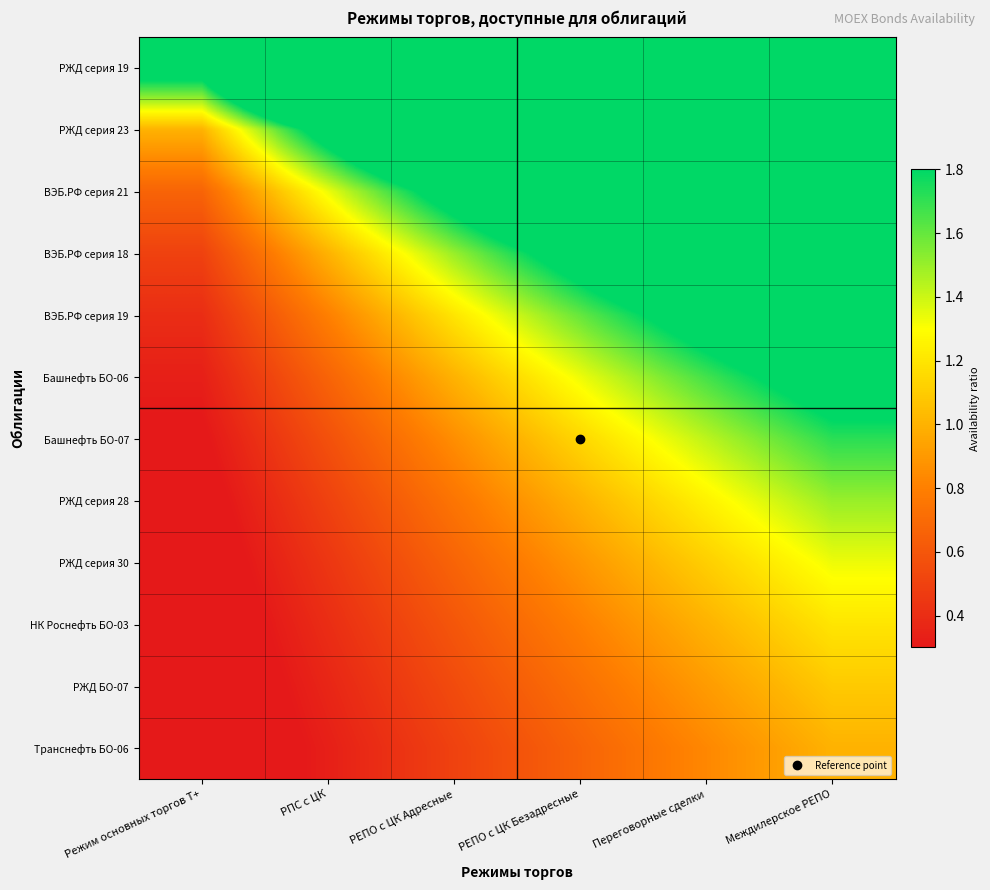

What is the maximum value shown in the chart?

12.0